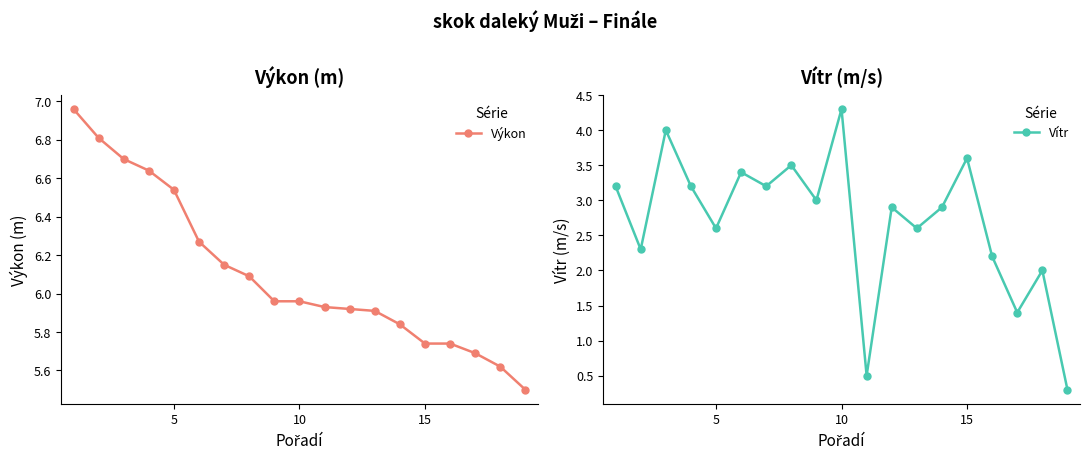

List the series in order of their peak value, highest first.

Výkon, Vítr